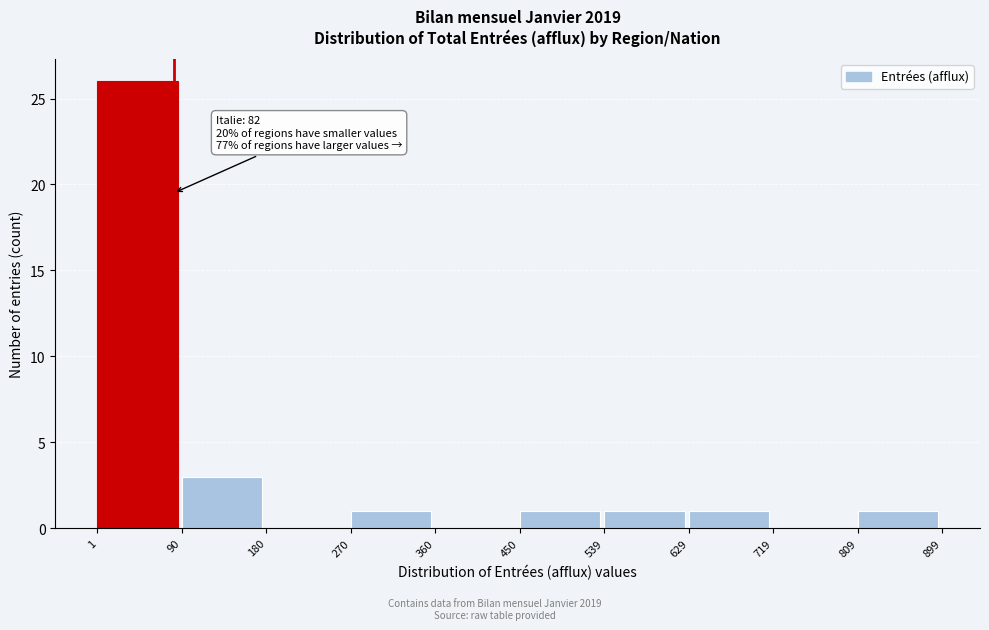

Which range on the x-axis has the tallest bar?

1 to 90